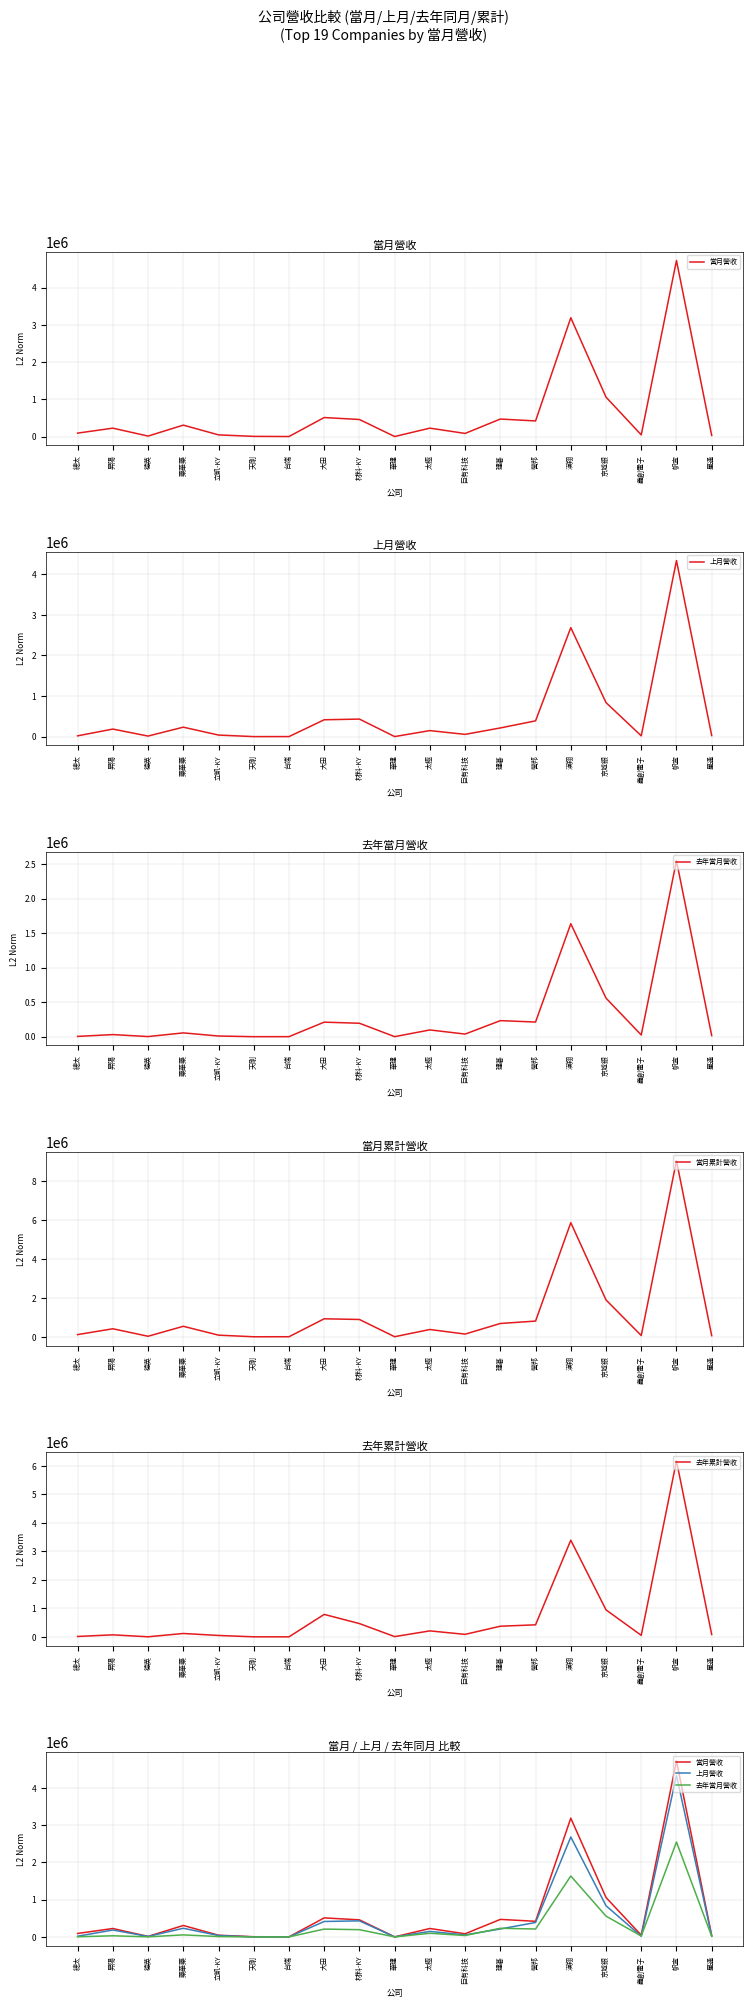

True or false: 當月累計營收 and 上月營收 intersect in this chart.

False